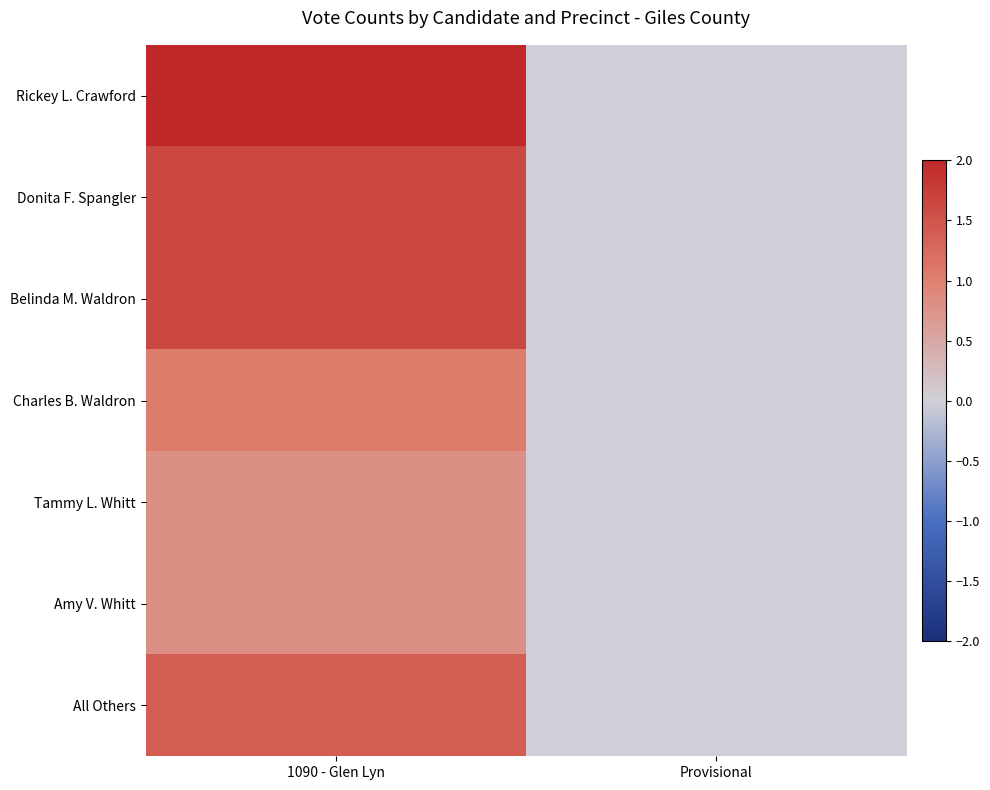

Reading left to right, transcribe all the data shown in this chart.

Rickey L. Crawford: 1090 - Glen Lyn=2.0	Provisional=0.0
Donita F. Spangler: 1090 - Glen Lyn=1.7	Provisional=0.0
Belinda M. Waldron: 1090 - Glen Lyn=1.7	Provisional=0.0
Charles B. Waldron: 1090 - Glen Lyn=1.0	Provisional=0.0
Tammy L. Whitt: 1090 - Glen Lyn=0.8	Provisional=0.0
Amy V. Whitt: 1090 - Glen Lyn=0.8	Provisional=0.0
All Others: 1090 - Glen Lyn=1.4	Provisional=0.0